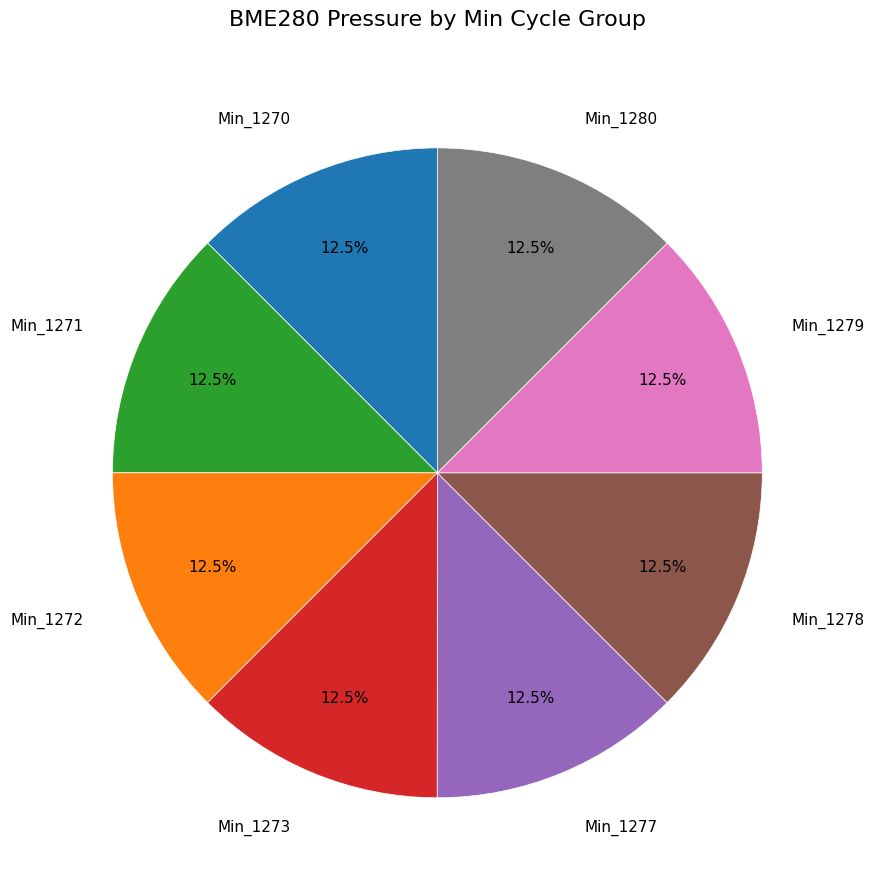

Do Min_1270 and Min_1278 together represent more than half of the pie?

No